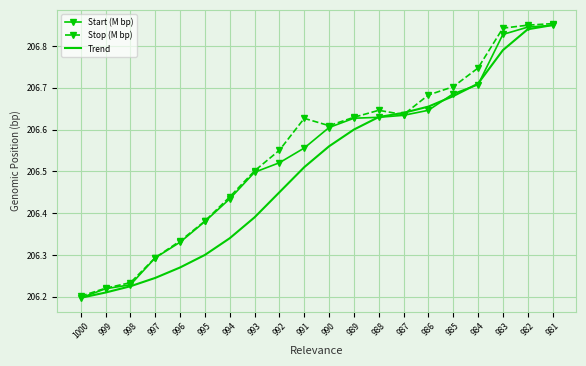

At which category is the sum across all series the highest?

981